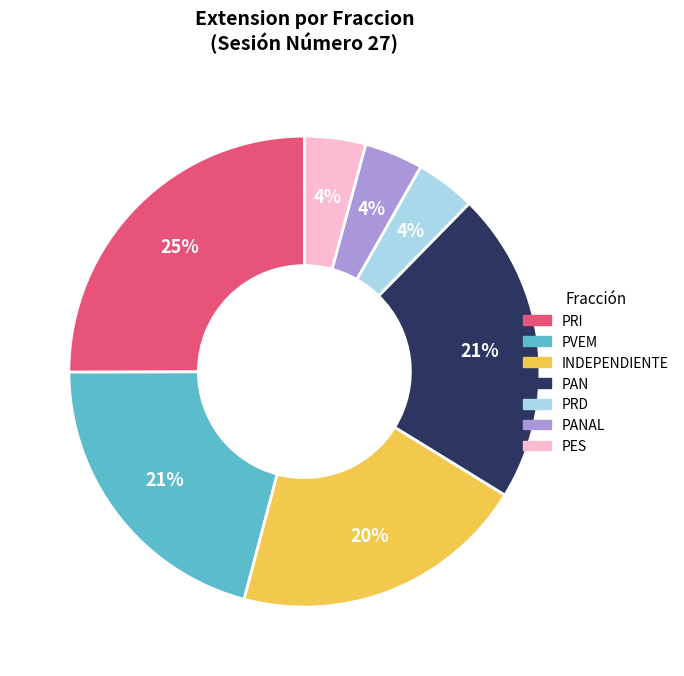

Count the number of slices in the pie.

7